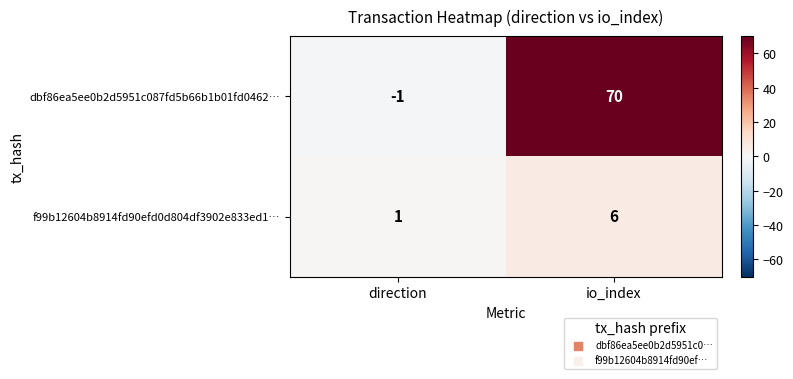

The value of dbf86ea5ee0b2d5951c087fd5b66b1b01fd0462… at direction is -2. True or false?

False